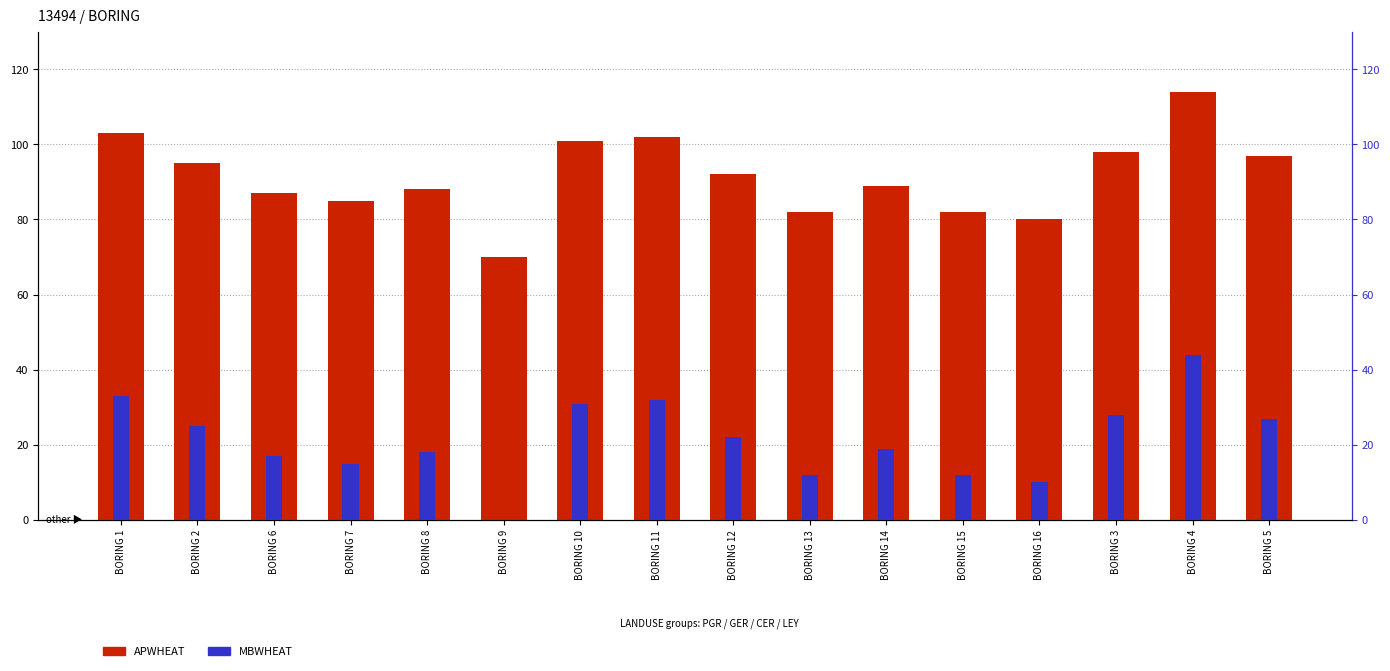

Which series has the largest range (max minus min)?

APWHEAT